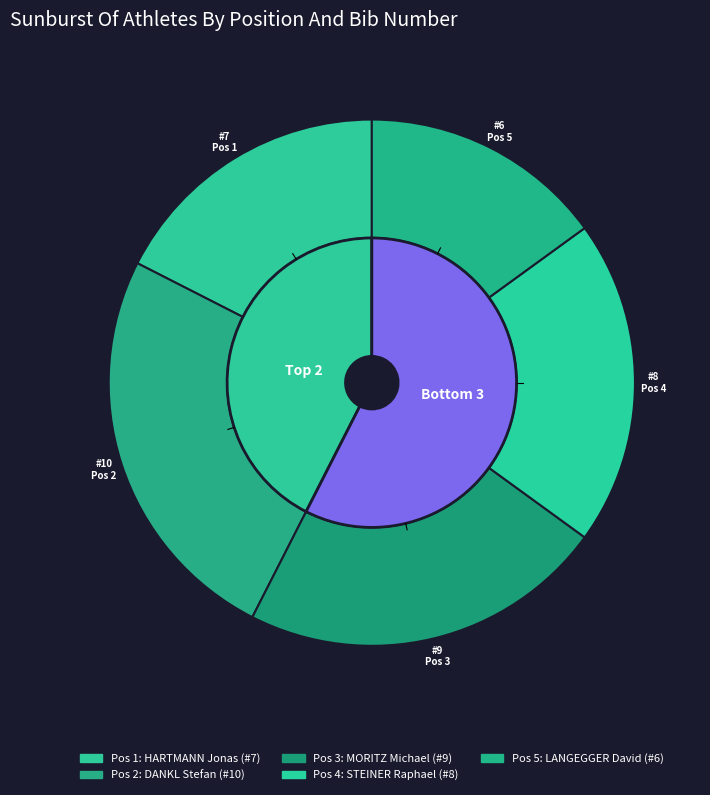

To the nearest percent, what is the combined percentage of 3 and 5?

38%